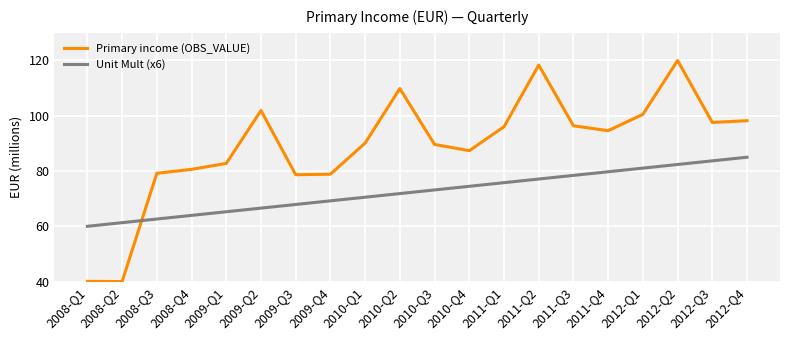

True or false: Unit Mult (x6) has more than 0 interior local peaks.

False